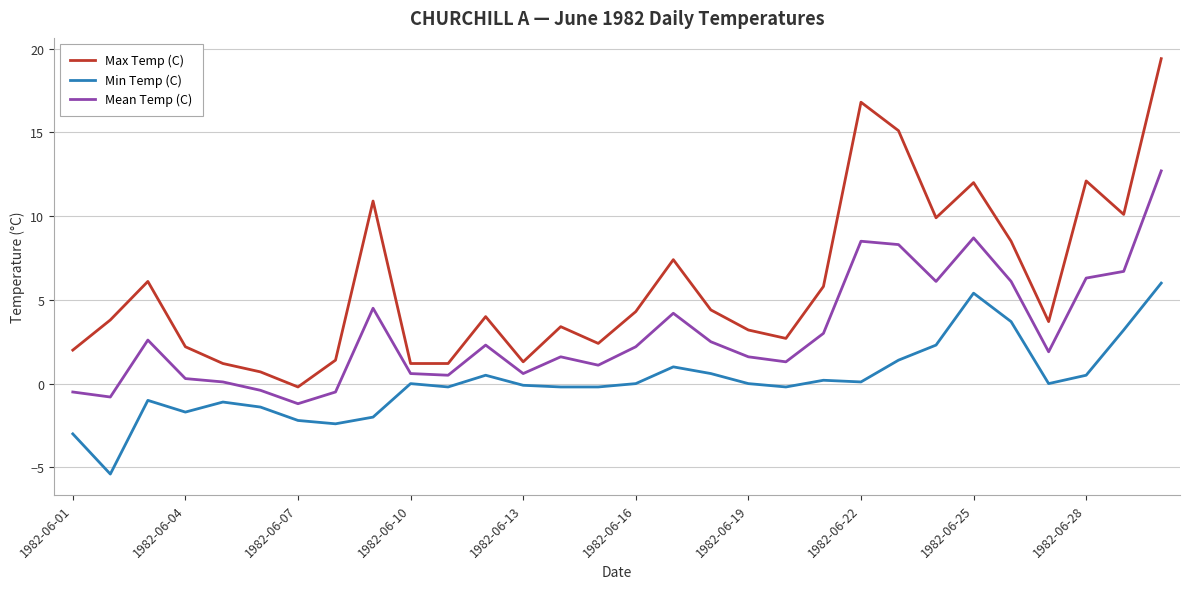

What is the highest value of the Mean Temp (C) series?

12.7